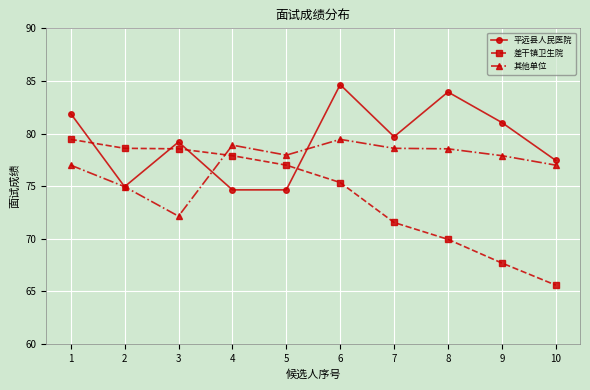

The value of 平远县人民医院 at 4 is 118.5. True or false?

False